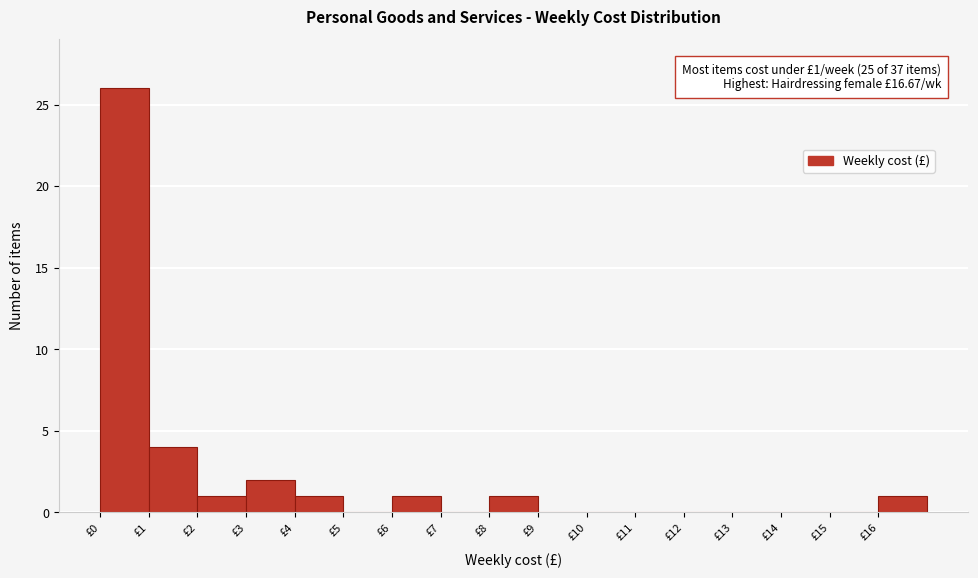

Over which range of the x-axis is the bar tallest?

0 to 1